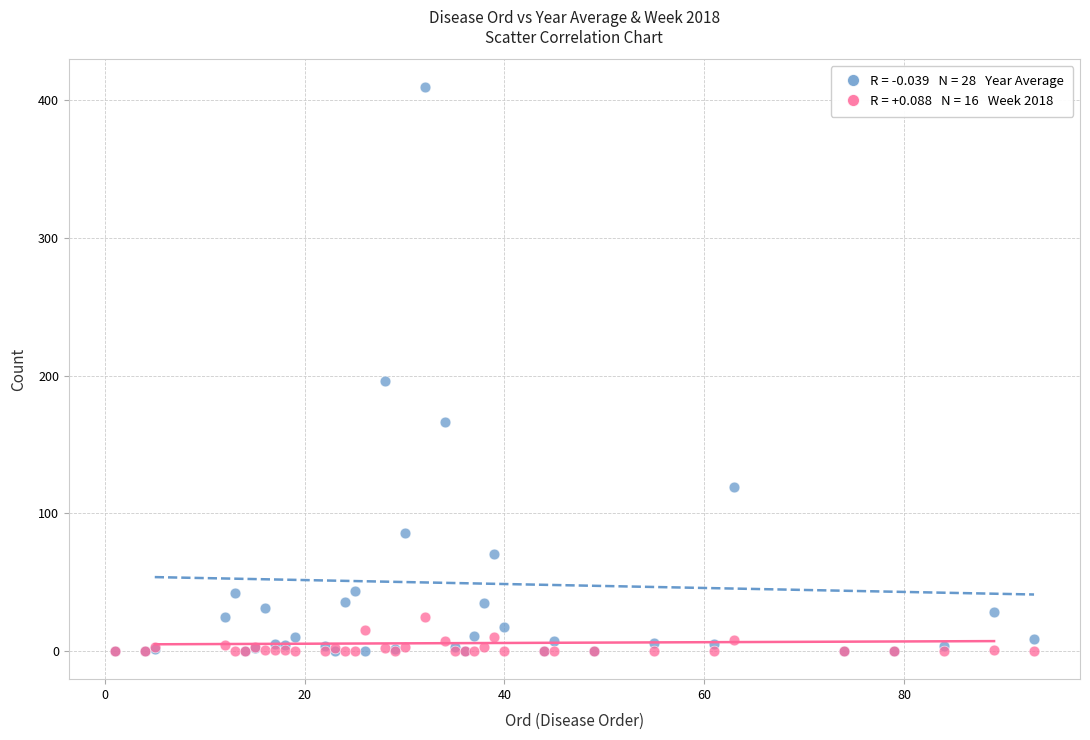

Across all series, what Y value is closest to 204?

195.8